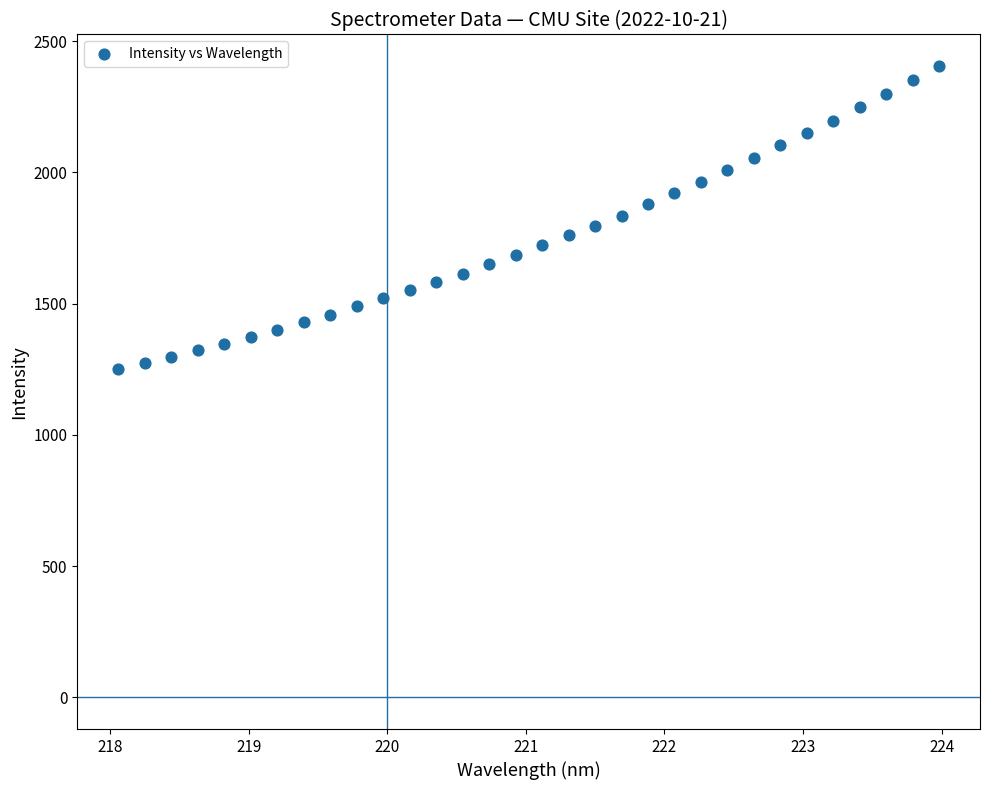

What is the range of X values (max minus min)?

5.9